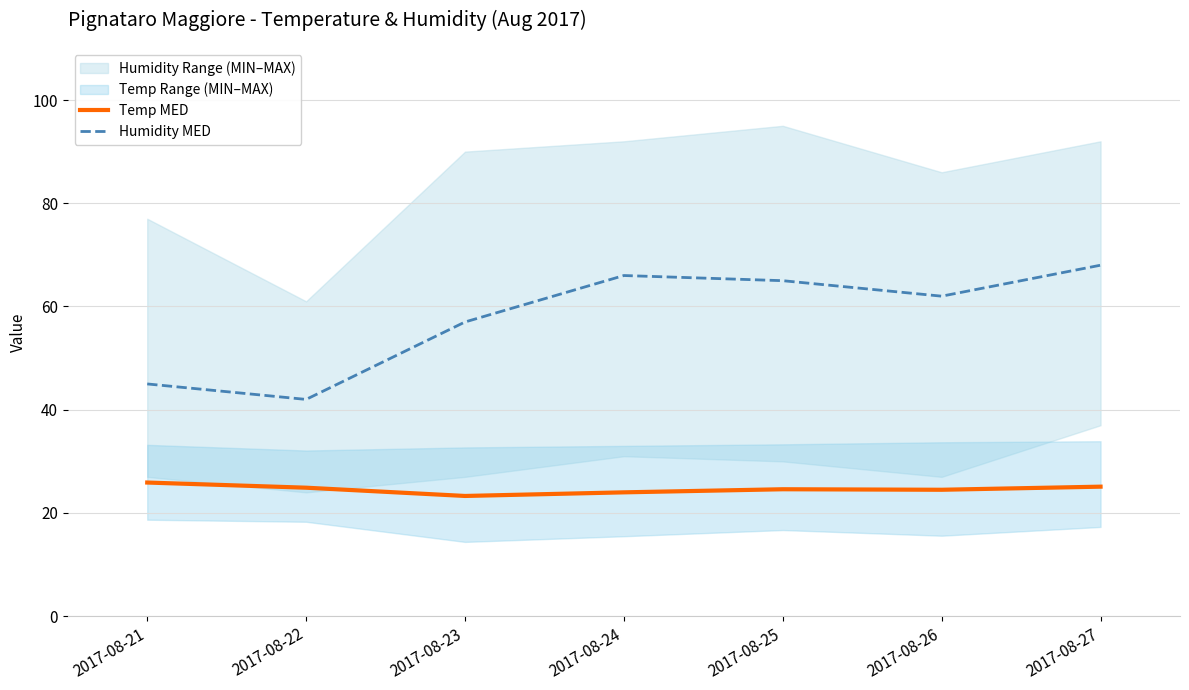

True or false: Humidity MED and Temp MED intersect in this chart.

False